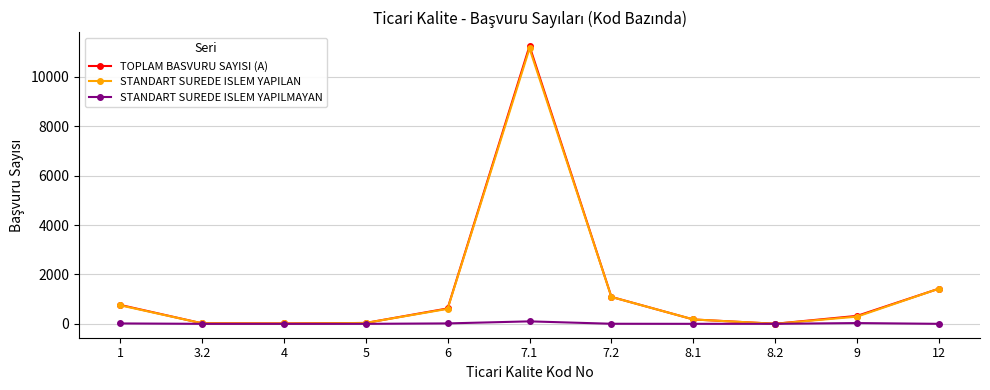

What is the greatest value displayed?

11244